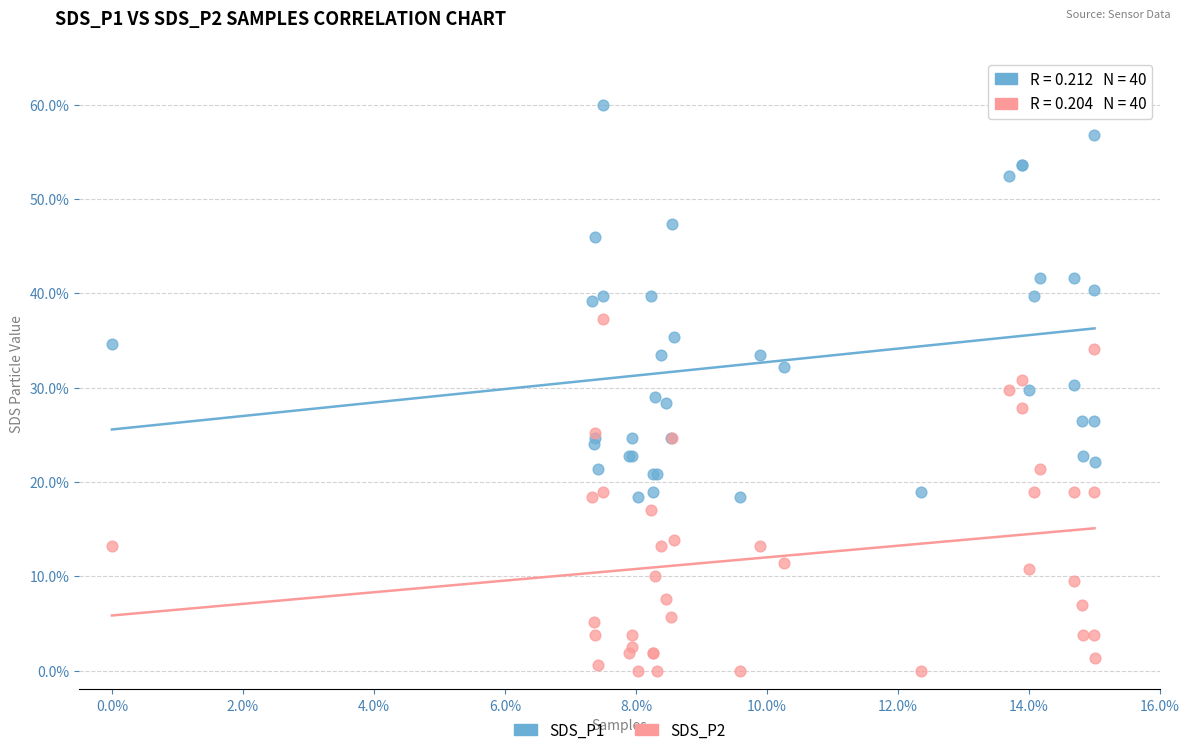

Which series contains the lowest Y value?

SDS_P2